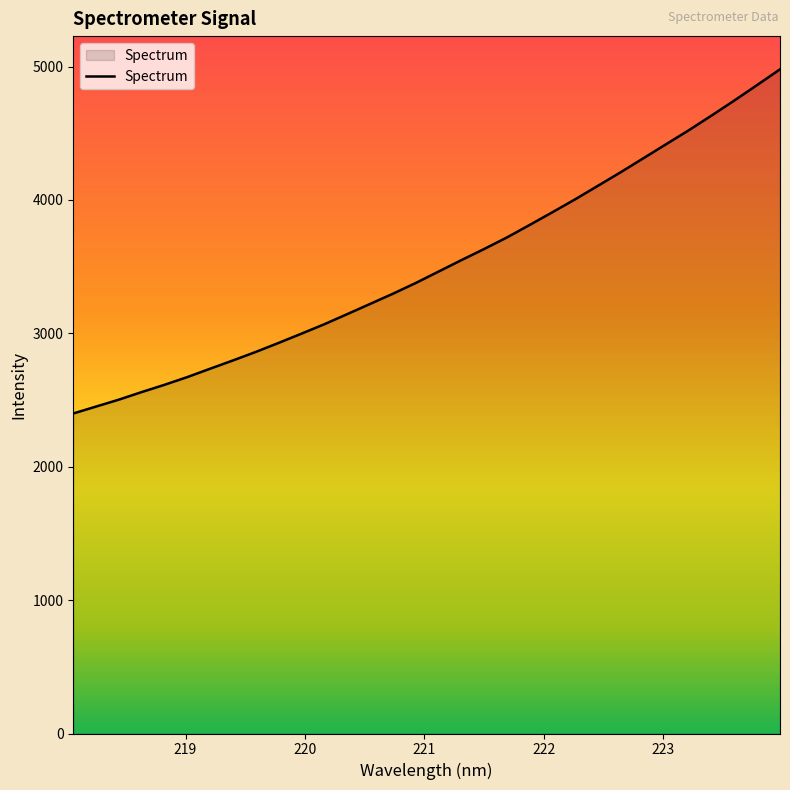

What is the average value?

3515.2